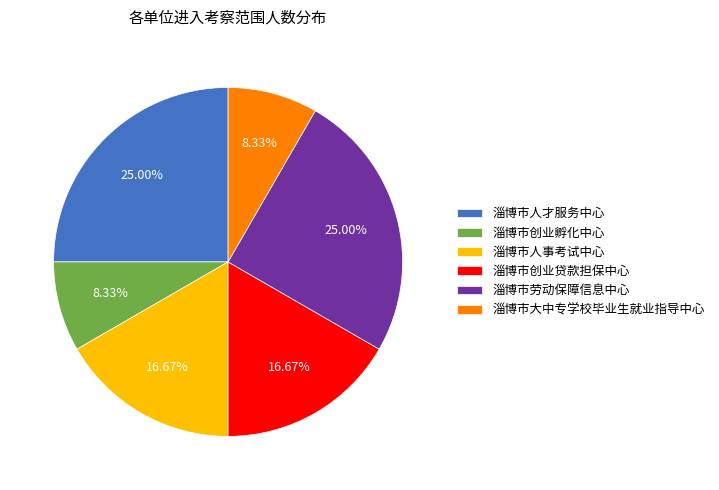

What is the total percentage of 淄博市人才服务中心 and 淄博市大中专学校毕业生就业指导中心?

33.3%